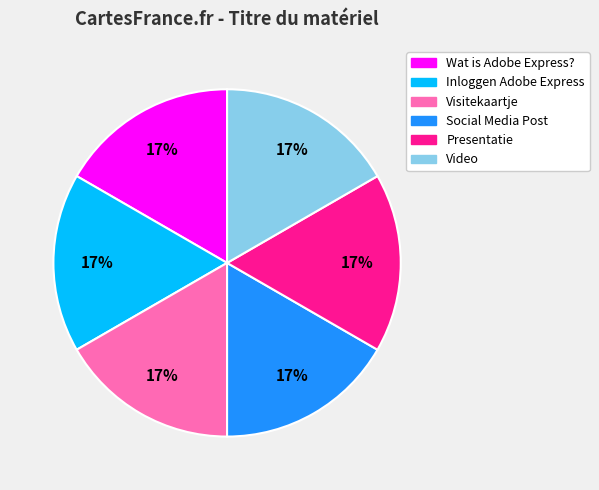

To the nearest percent, what is the average slice percentage?

17%